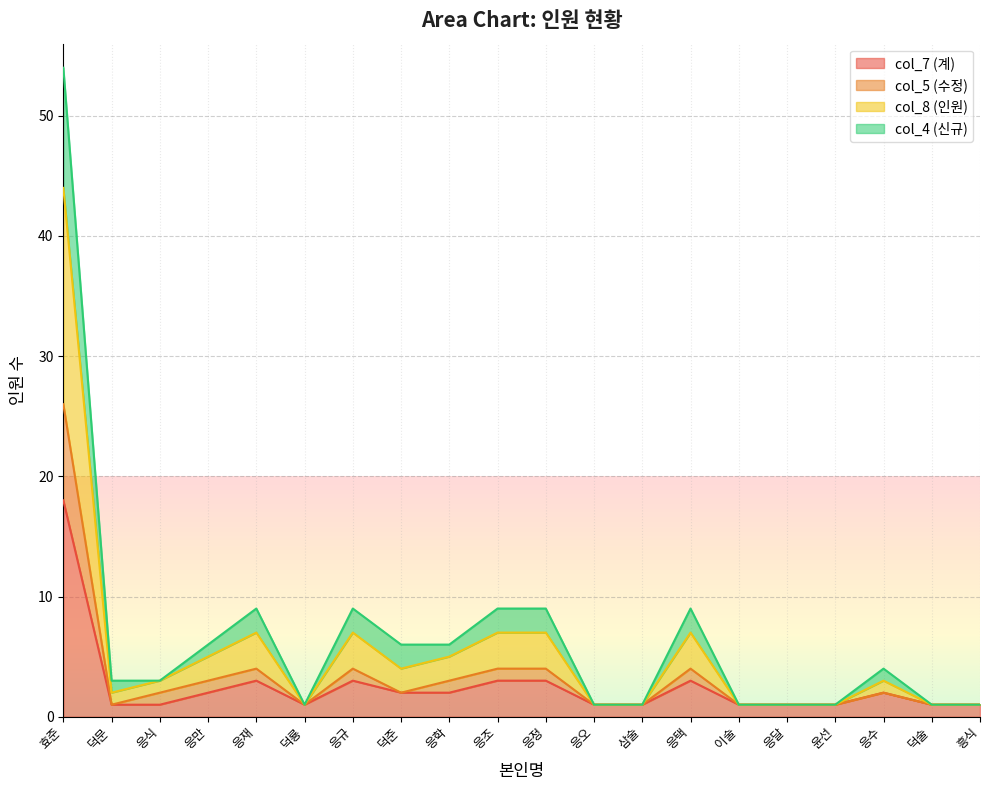

Where is col_4 (신규) nearest to the value 22?

응재